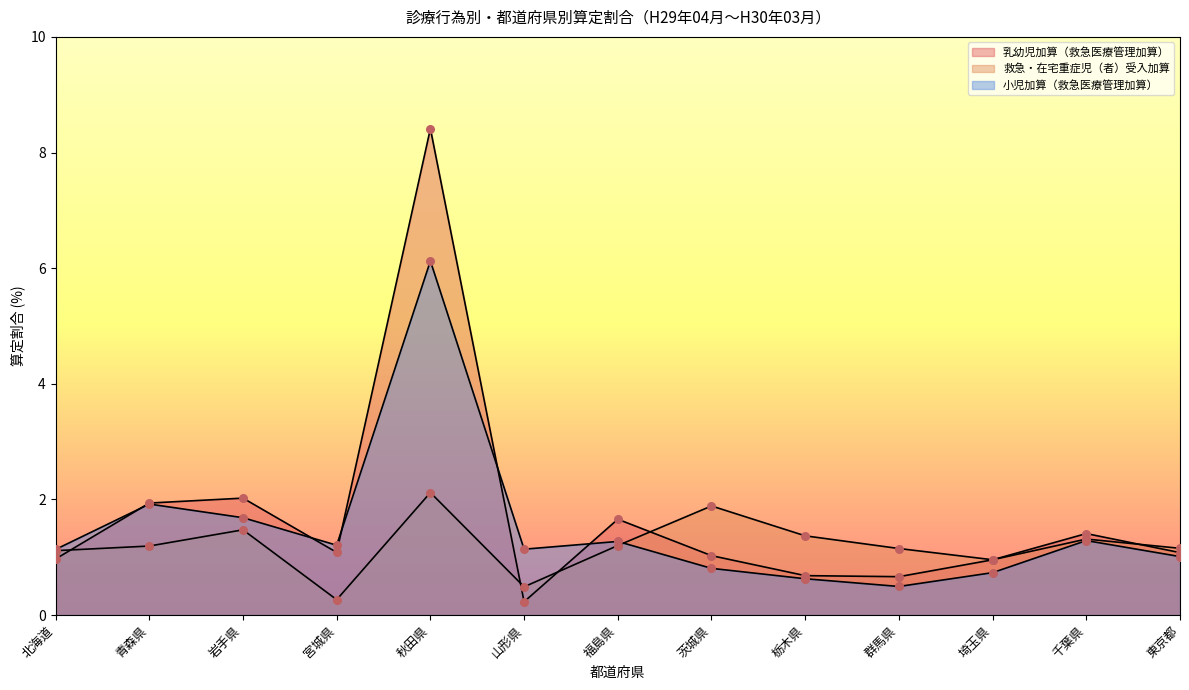

Which series contains the highest Y value?

乳幼児加算（救急医療管理加算）